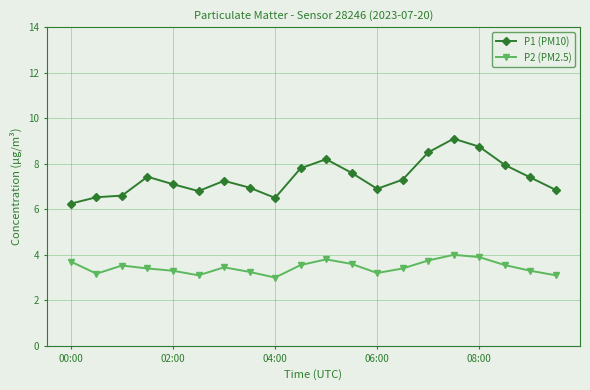

What is the difference between the maximum and minimum values in the P2 (PM2.5) series?

1.0